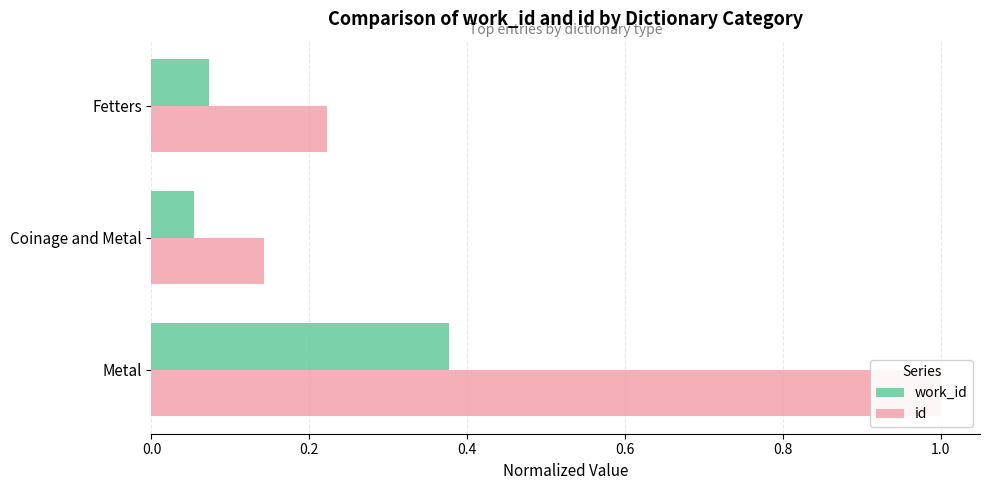

Is it true that id equals 0.1 at Coinage and Metal?

True